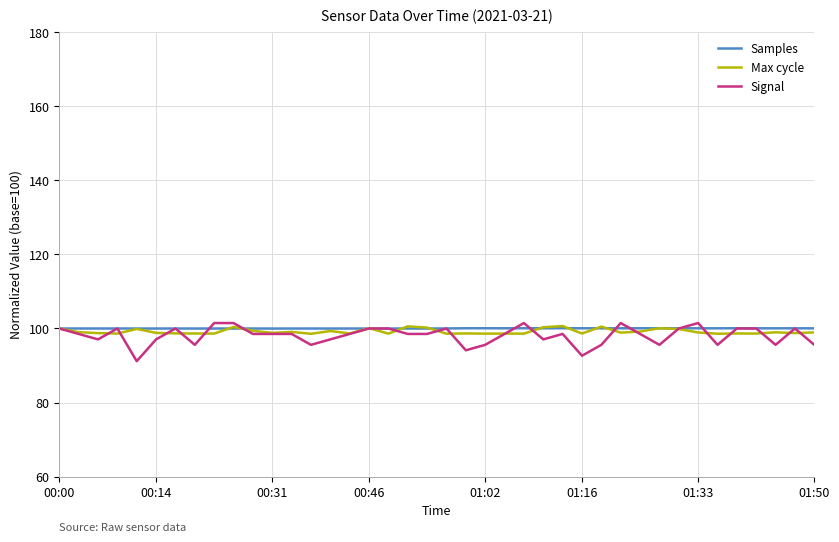

Which series has the widest spread of values?

Signal